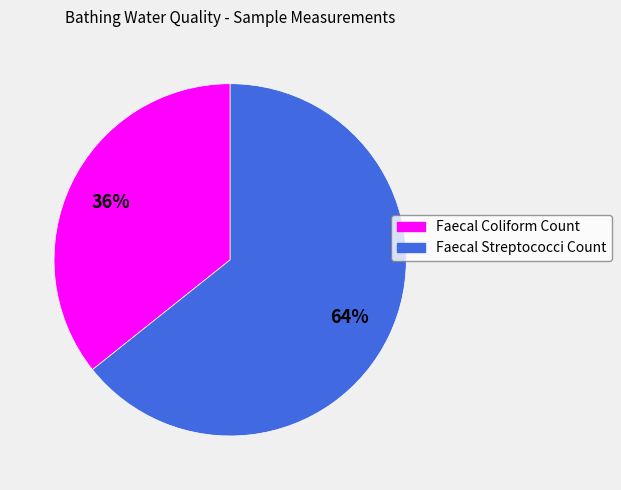

To the nearest percent, what is the average slice percentage?

50%